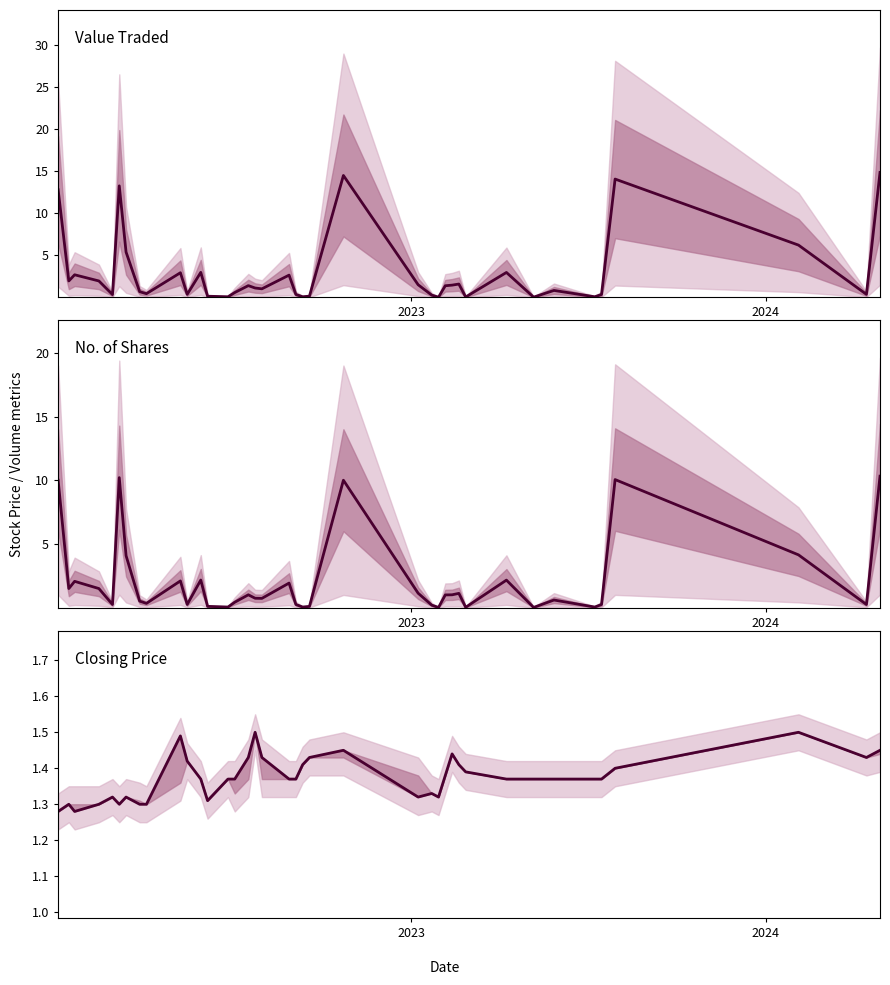

What is the difference between the maximum and second lowest values in the No. of Shares series?

10.3